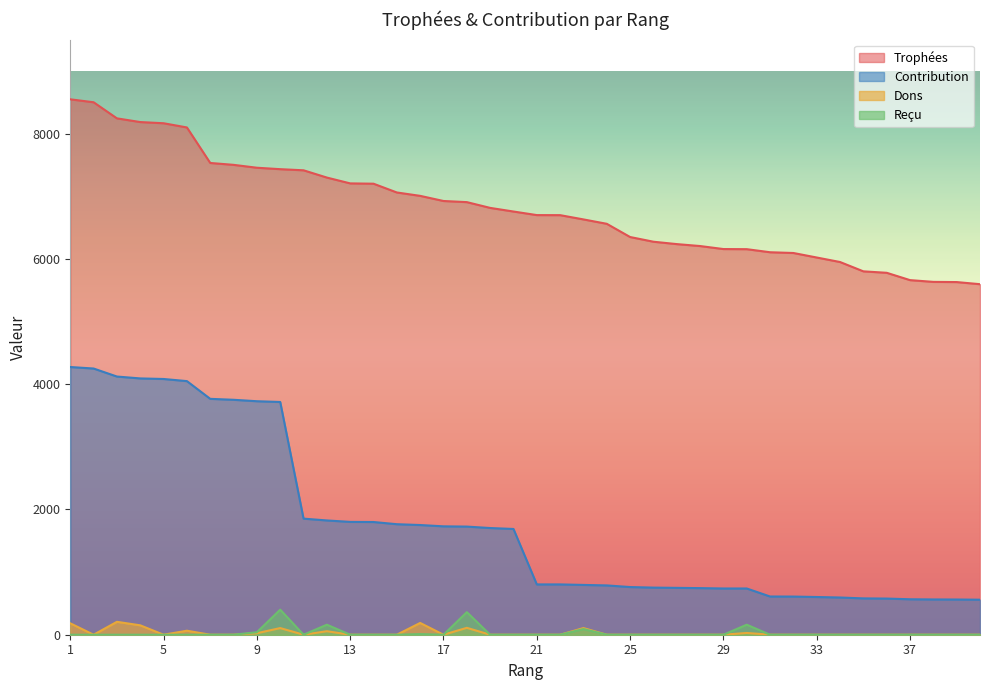

What is the difference between the second highest and minimum values in the Trophées series?

2904